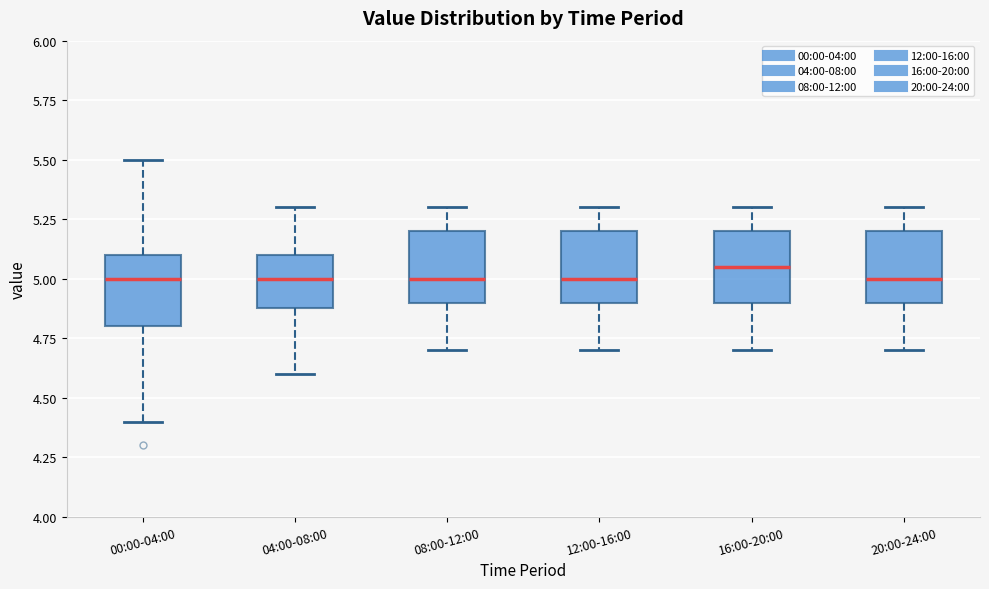

Where does the lower whisker of the box for 08:00-12:00 end on the y-axis? The values are not printed on the chart, so give them approximately, as read against the axis.

4.70